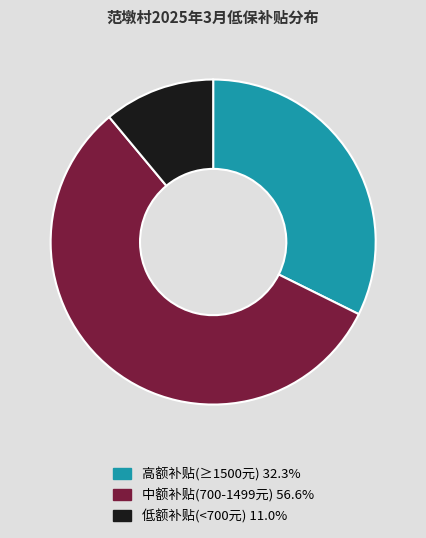

Is there a majority slice in this chart?

Yes